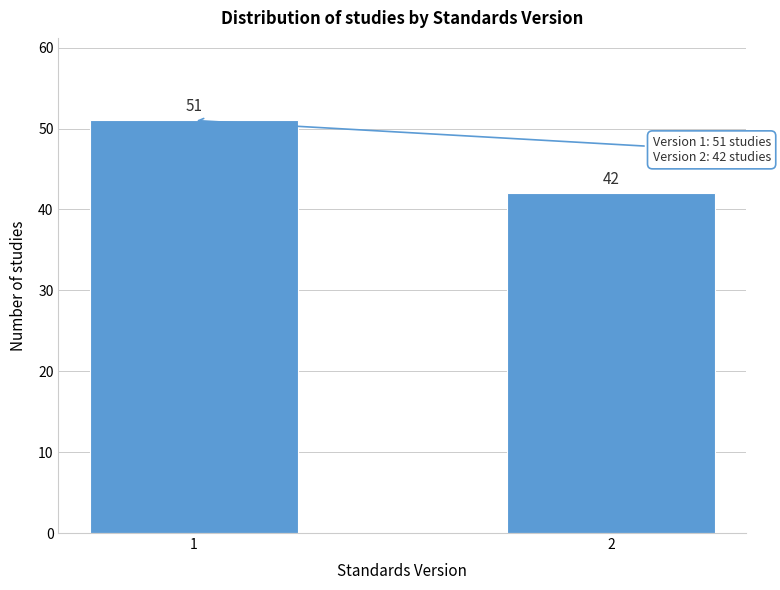

Reading left to right, what are all the values shown in this chart?

51	42